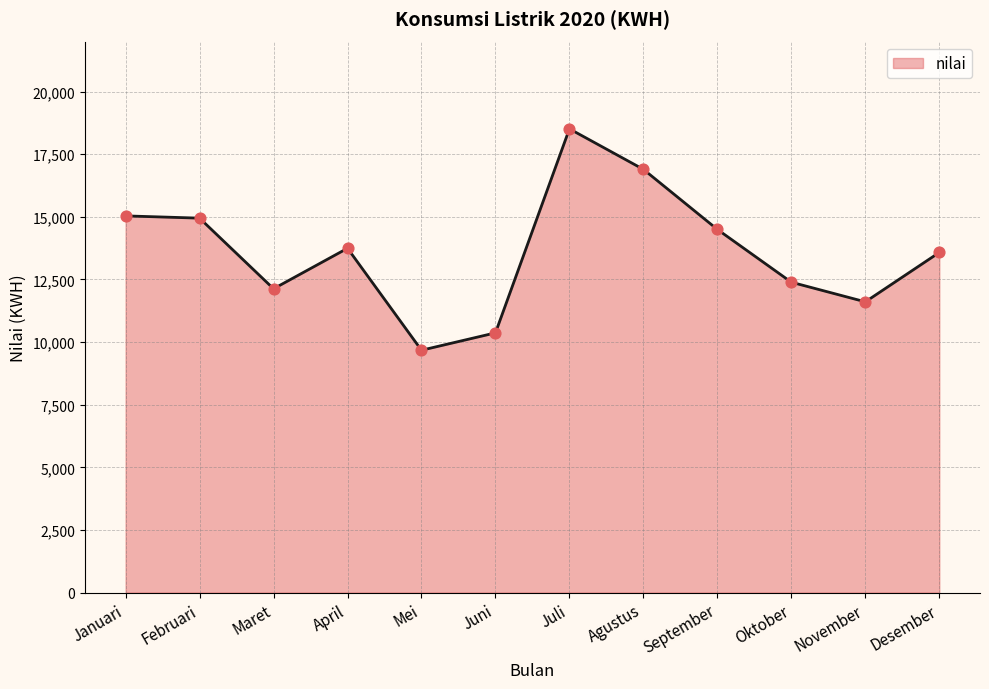

Approximately how many times larger is the value at September compared to Oktober?

1.2